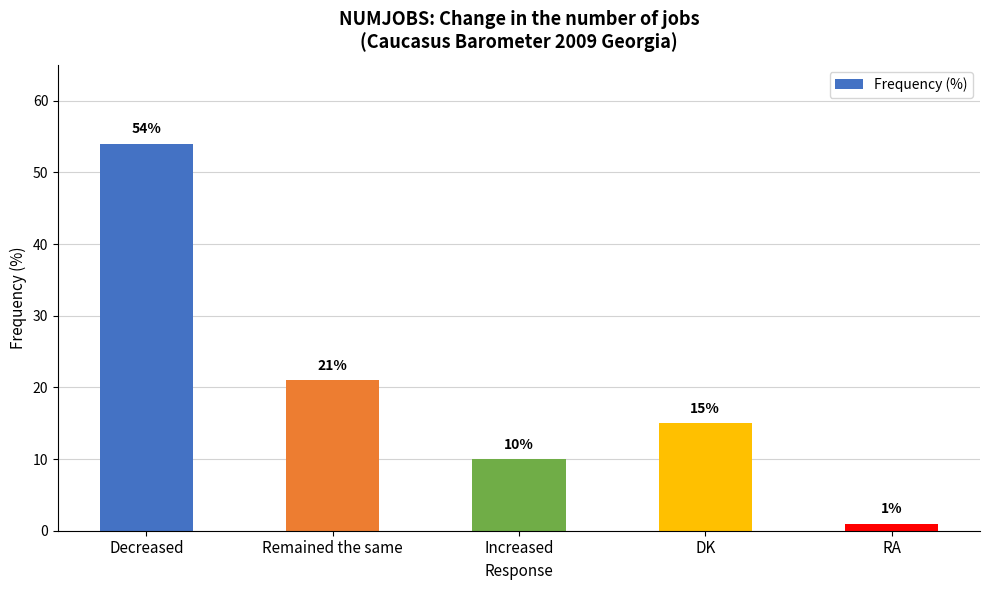

What is the average value?

20